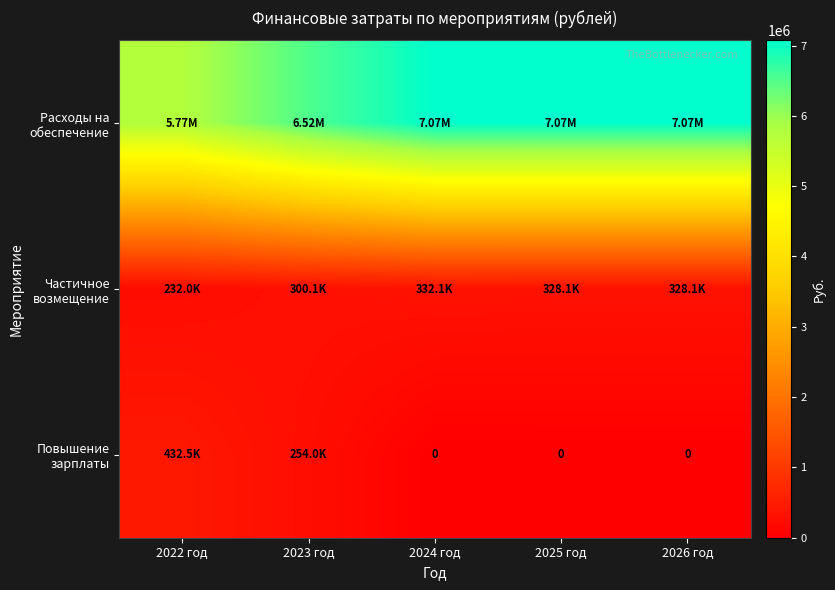

Rank the series by their maximum value, from highest to lowest.

Расходы на обеспечение, Повышение зарплаты, Частичное возмещение